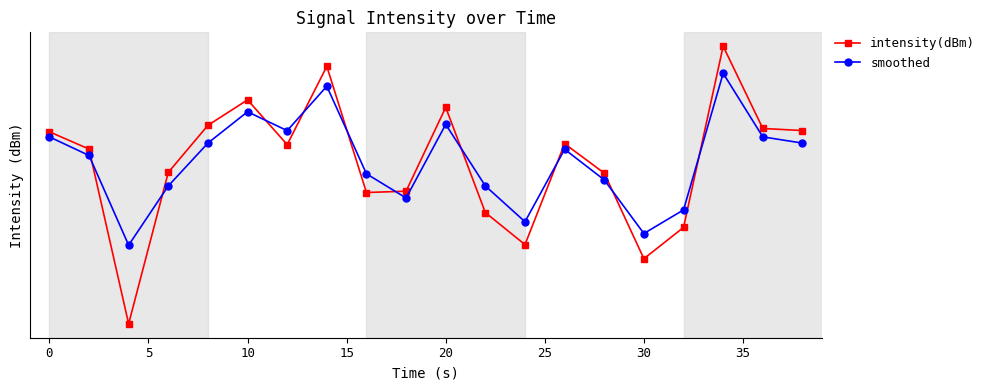

Which series has the widest spread of values?

intensity(dBm)